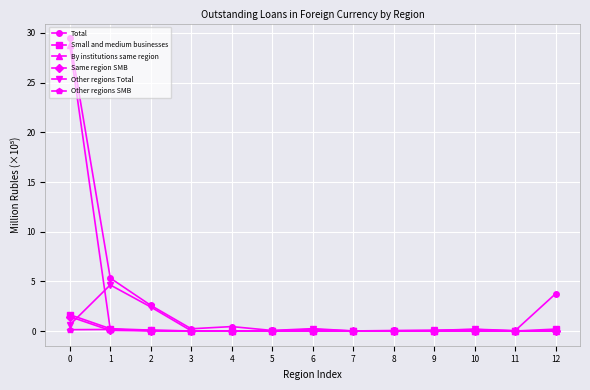

Does the chart have visible grid lines?

Yes